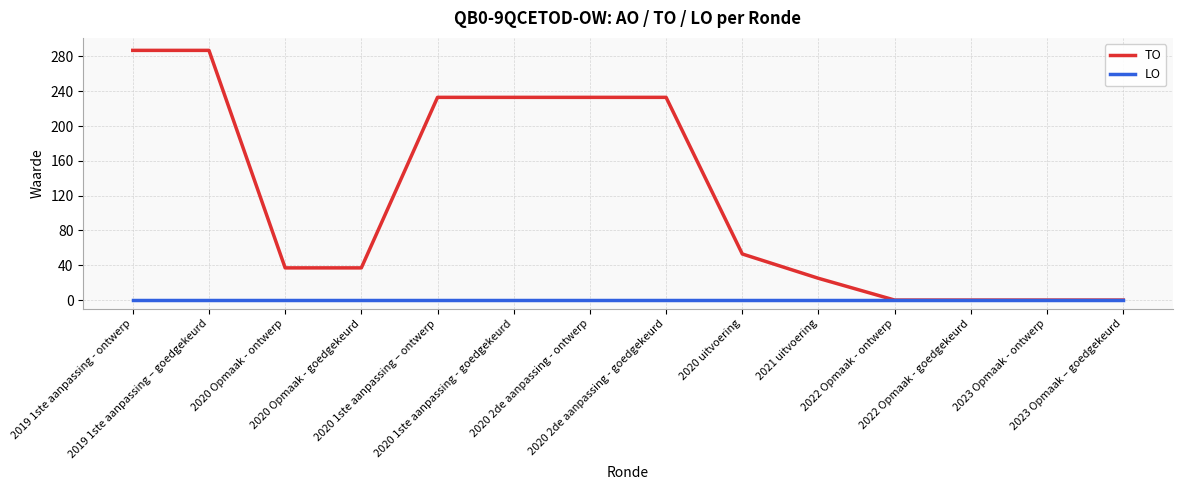

What is the maximum value for TO?

287